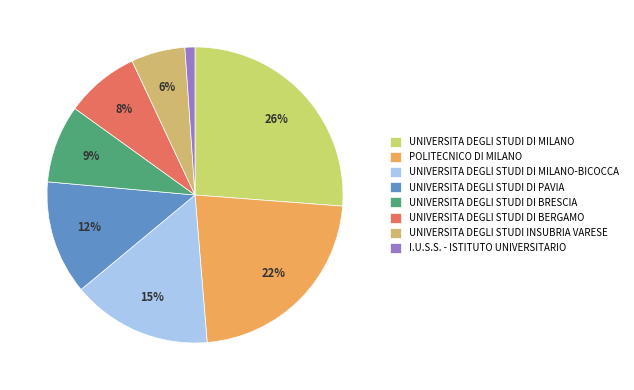

Which category has the biggest portion of the pie?

UNIVERSITA DEGLI STUDI DI MILANO